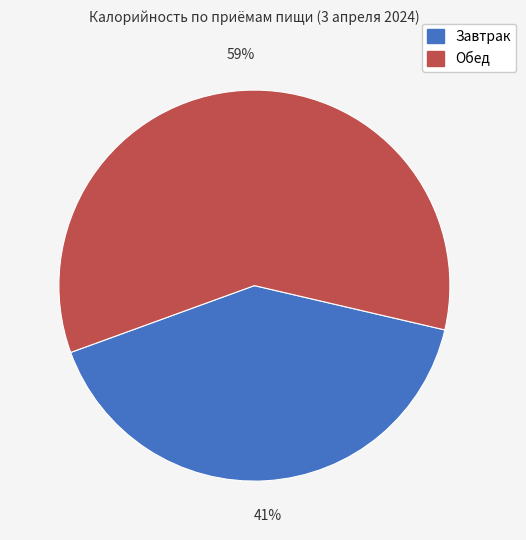

To the nearest percent, what is the difference between the Обед and Завтрак slice percentages?

18%